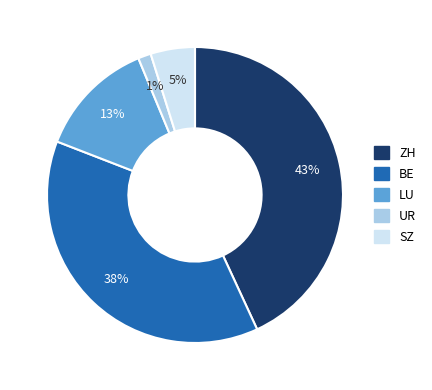

Count the number of slices in the pie.

5